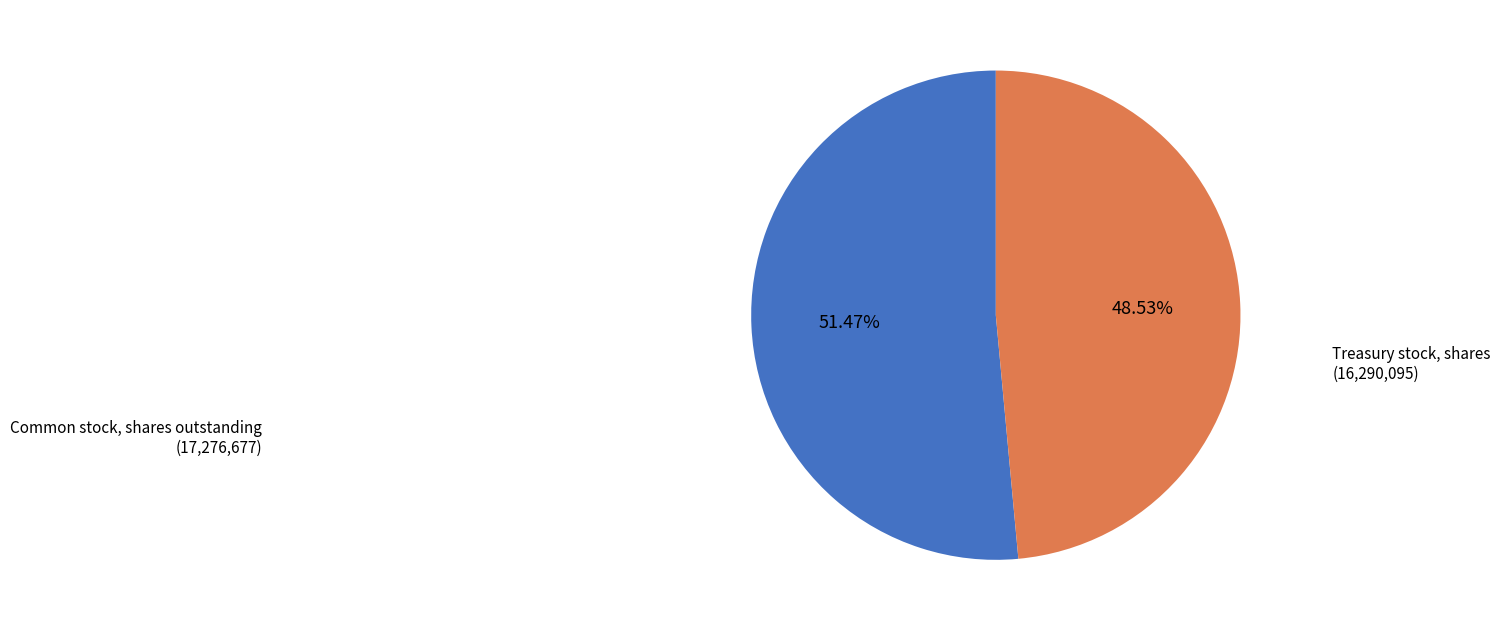

To the nearest percent, what is the difference between the Common stock, shares outstanding and Treasury stock, shares slice percentages?

3%